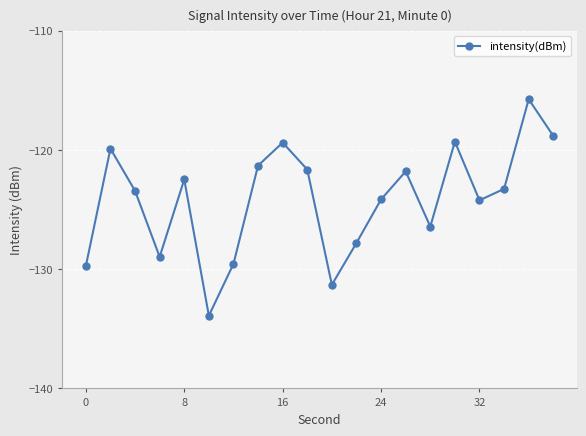

How many interior local peaks (higher than both neighbors) does the data have?

6